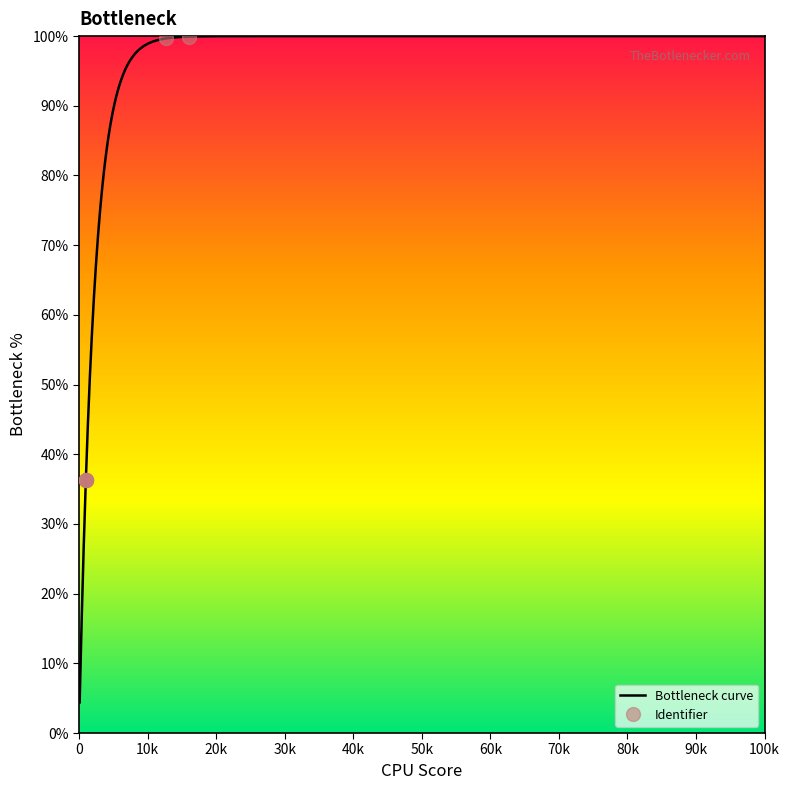

The value at 2016-08-19 is 7.5. True or false?

False